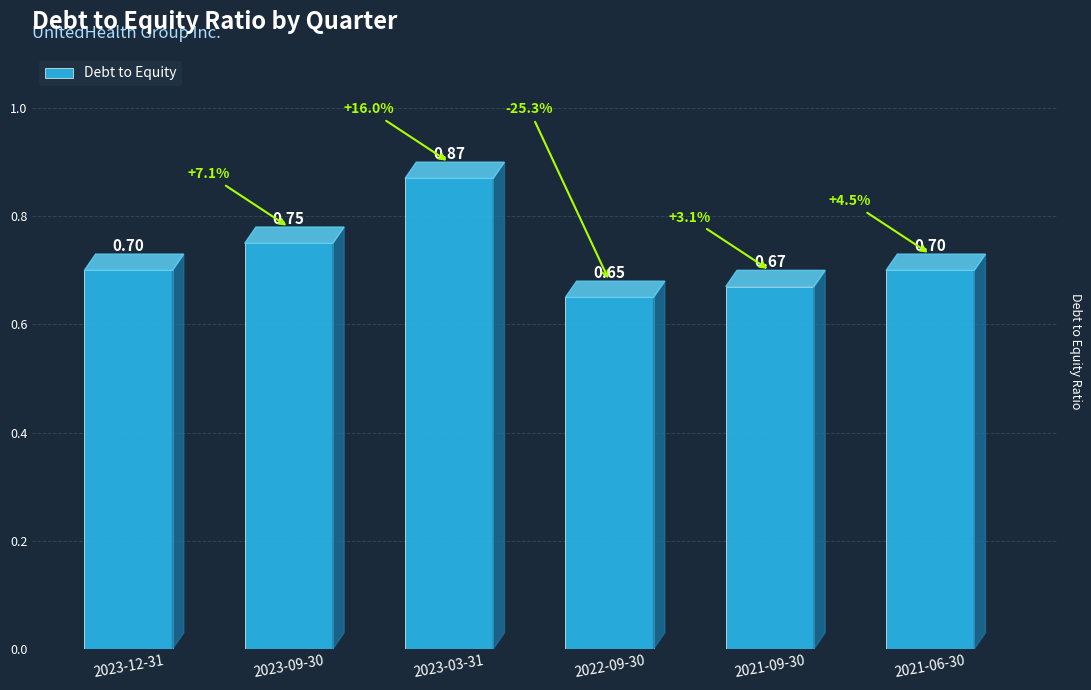

At which label is the value closest to 0?

2022-09-30